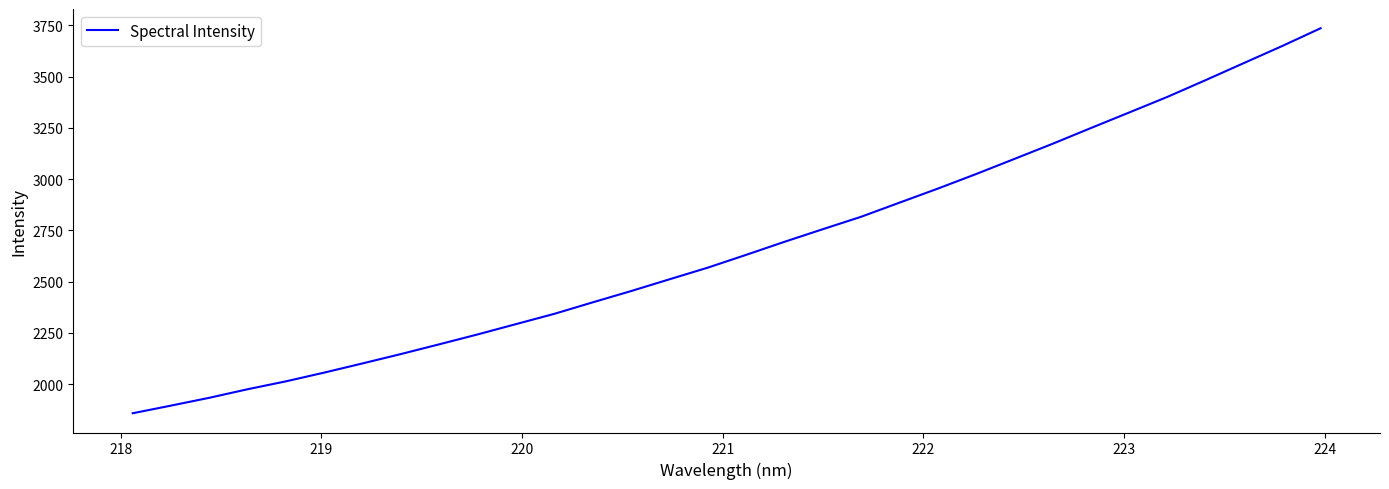

What is the smallest value displayed?

1858.5